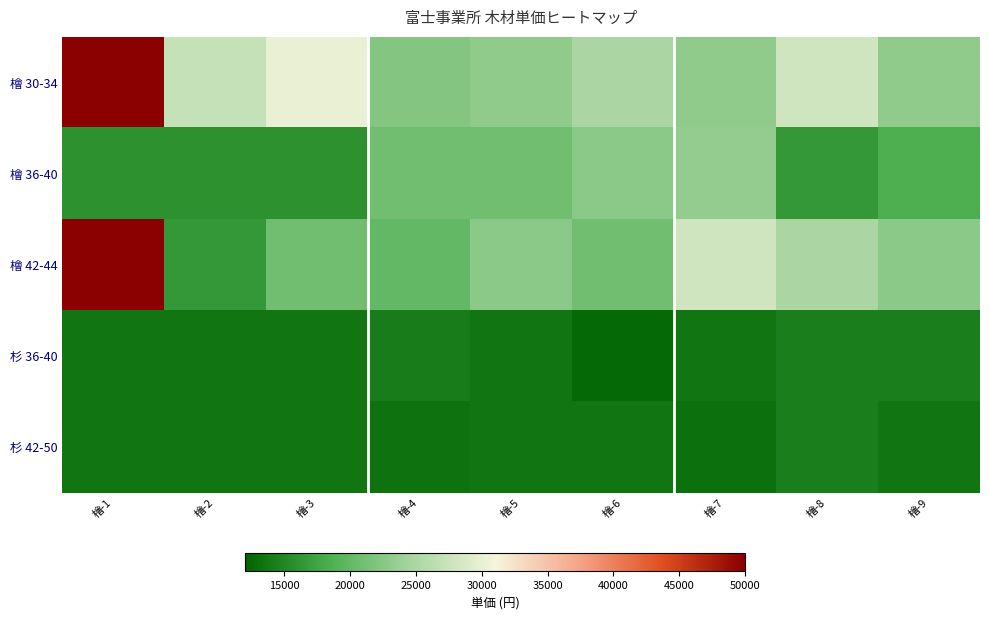

Between 檜-9 and 檜-2, which is larger?

檜-2